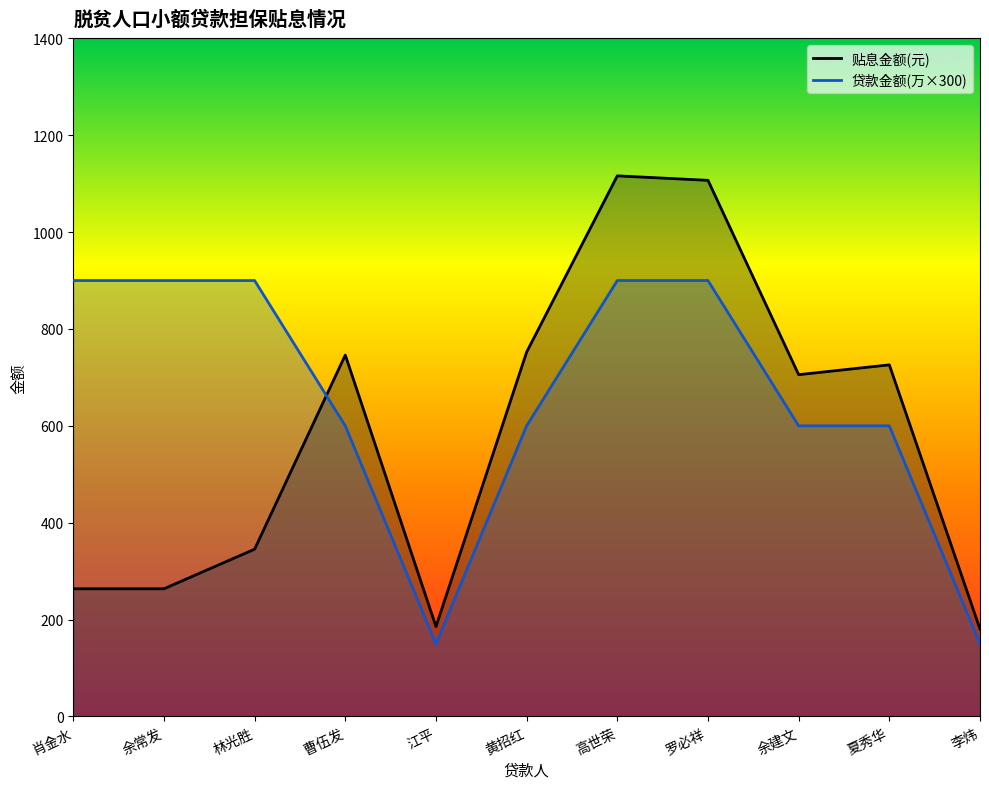

What is the greatest value displayed?

1116.2